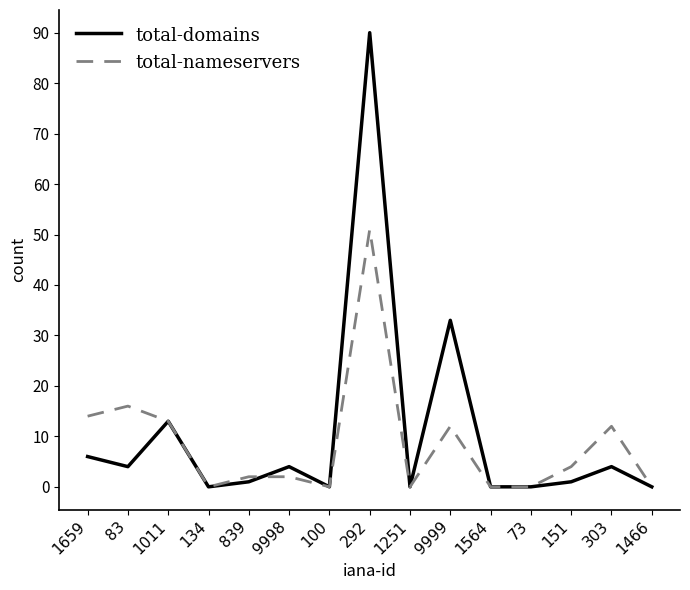

True or false: total-domains has a value of 21 at 1011.

False